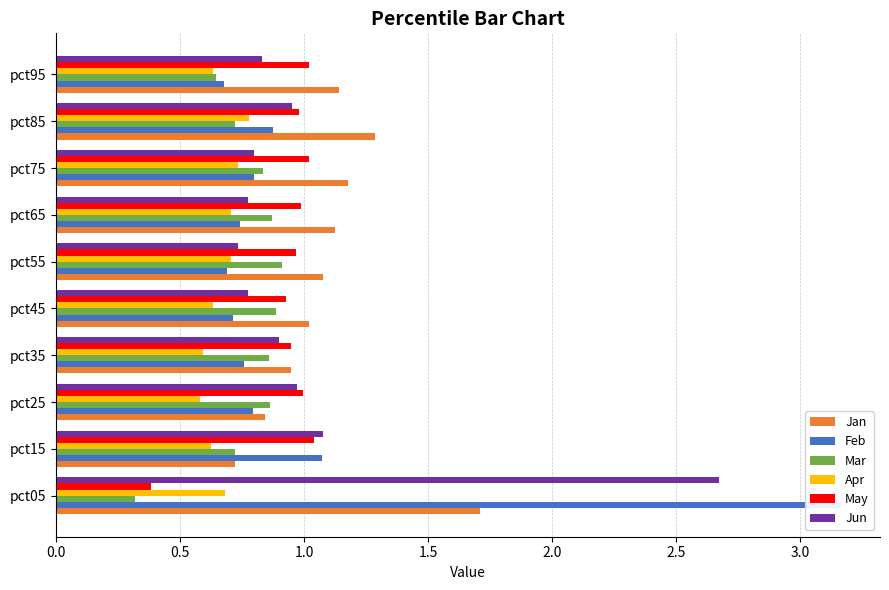

How many groups of bars are there?

10